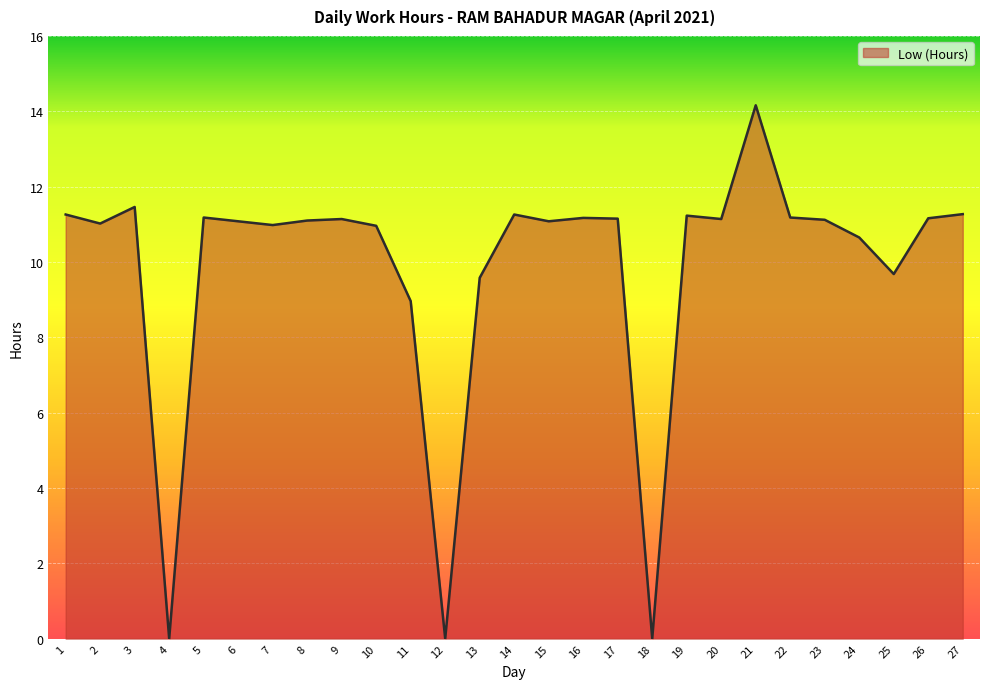

What is the maximum value shown in the chart?

14.2